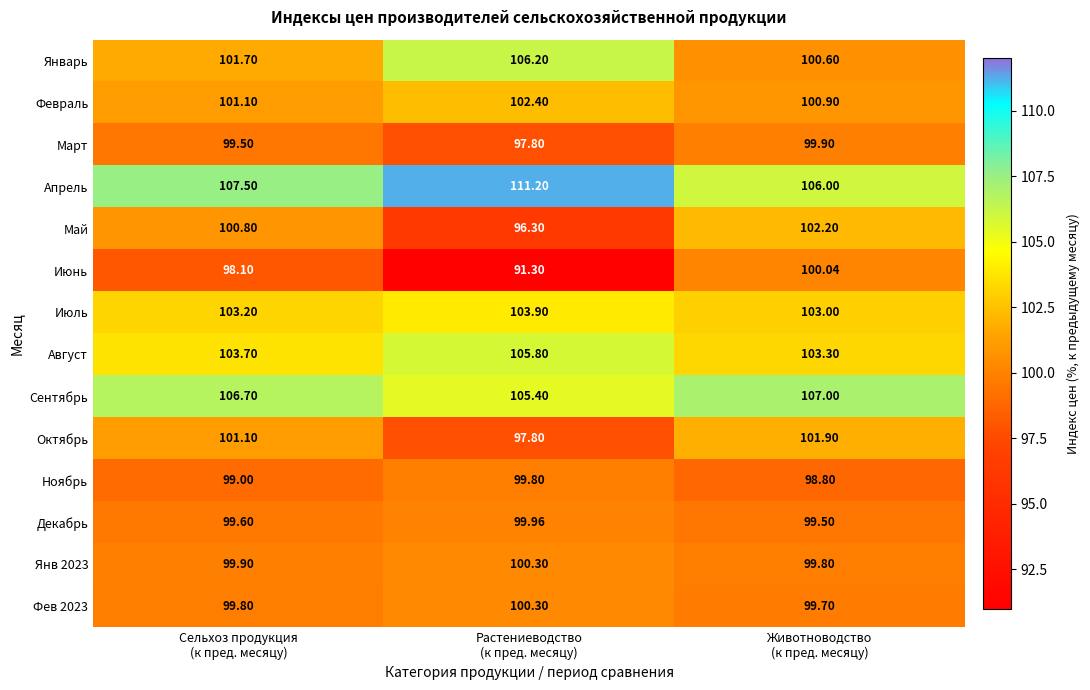

Which series has the widest spread of values?

Июнь